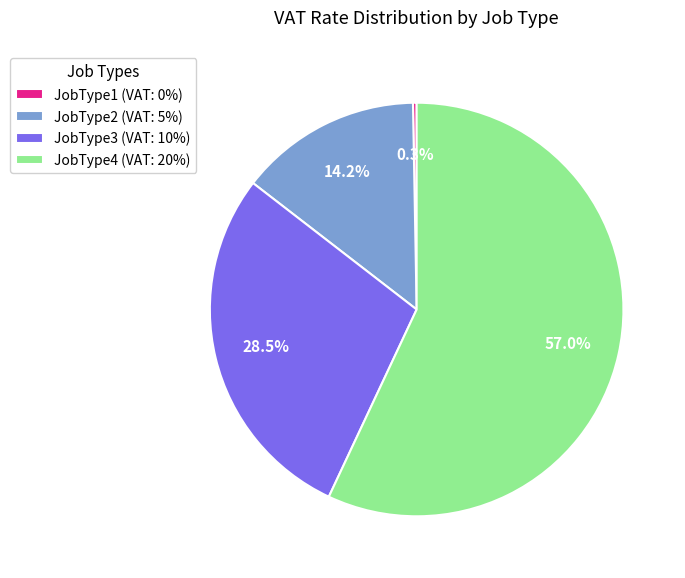

Is there a majority slice in this chart?

Yes